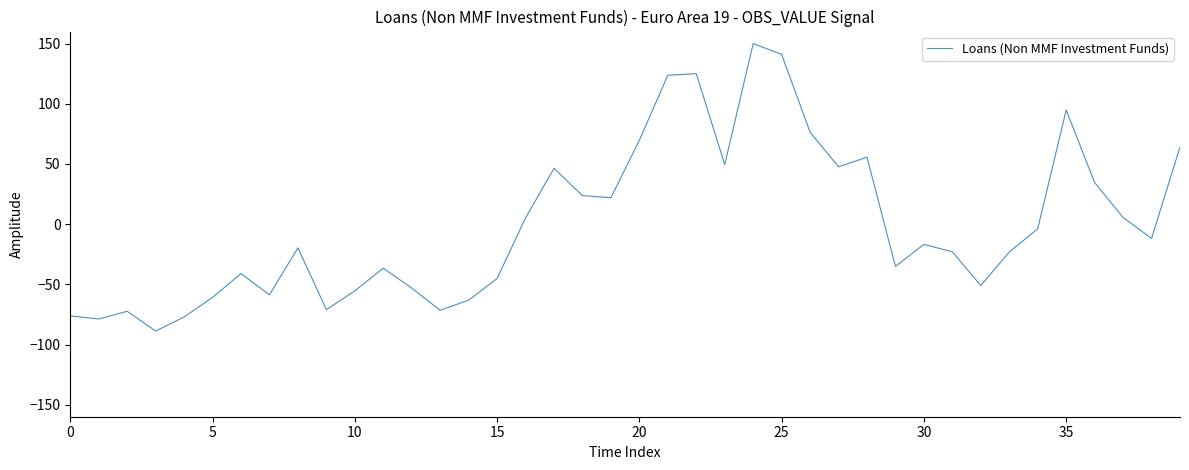

What is the difference between the maximum and minimum values?

238.8